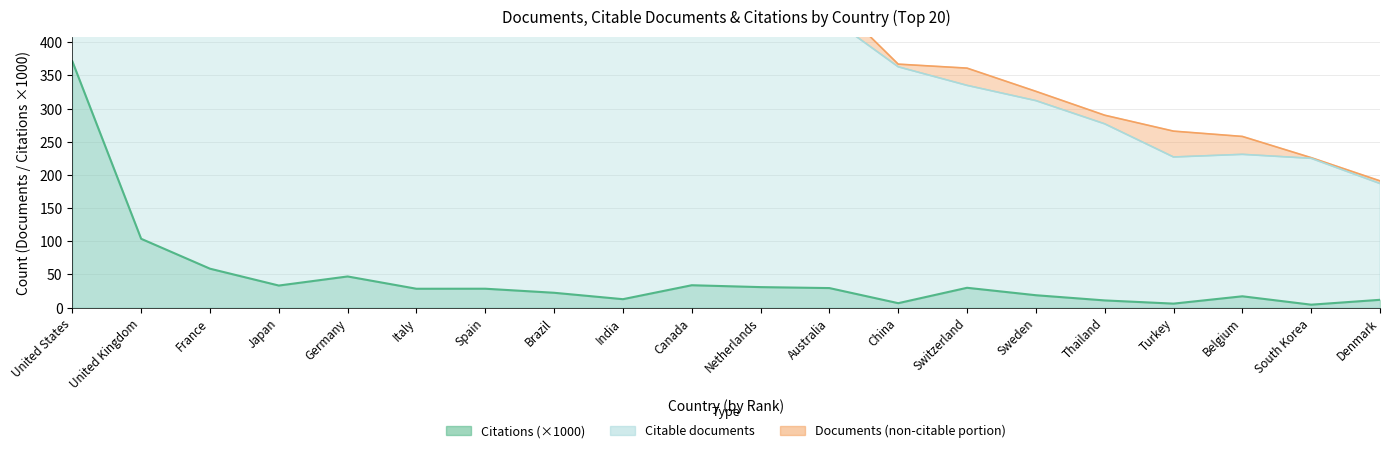

What is the highest value of the Citable documents series?

4963.0